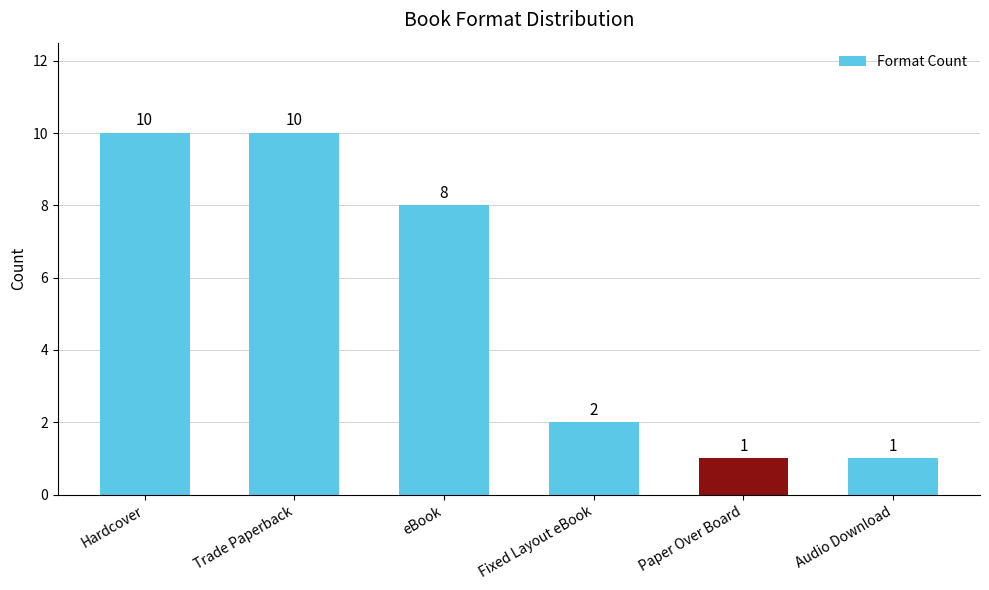

What is the ratio of the value at Trade Paperback to the value at Audio Download?

10.0